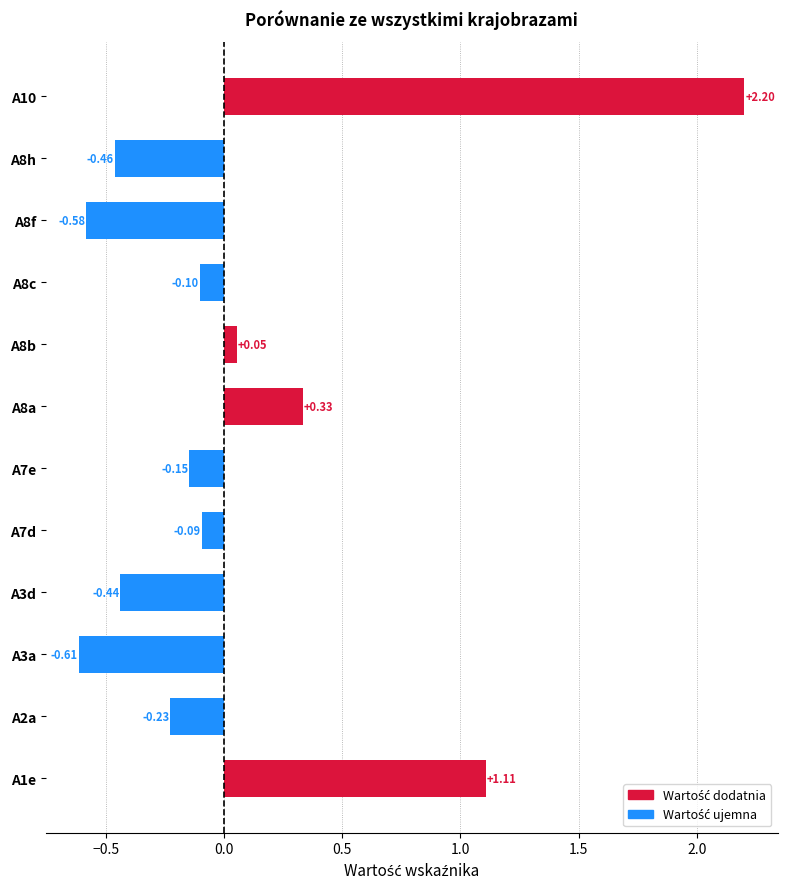

Which label corresponds to the largest value in the chart?

A10